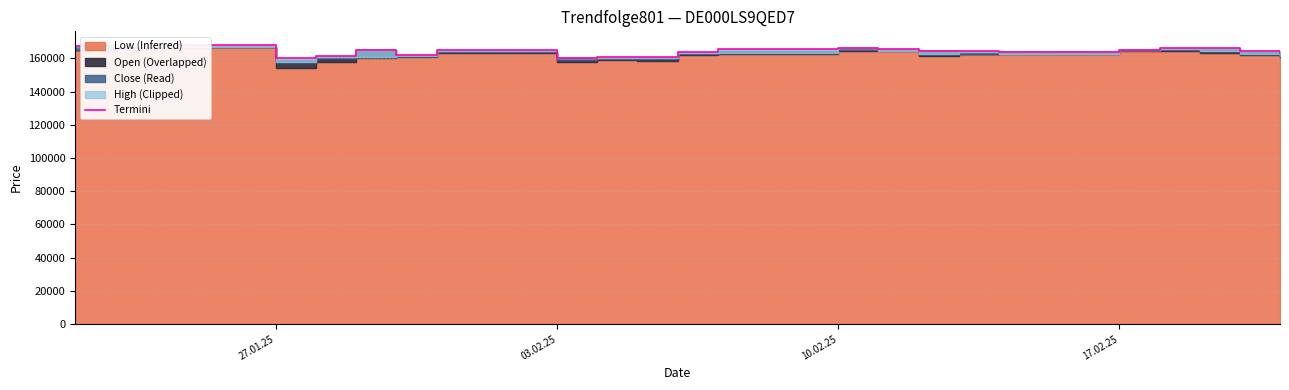

How many points are higher than both their immediate neighbors (excluding endpoints)?

6